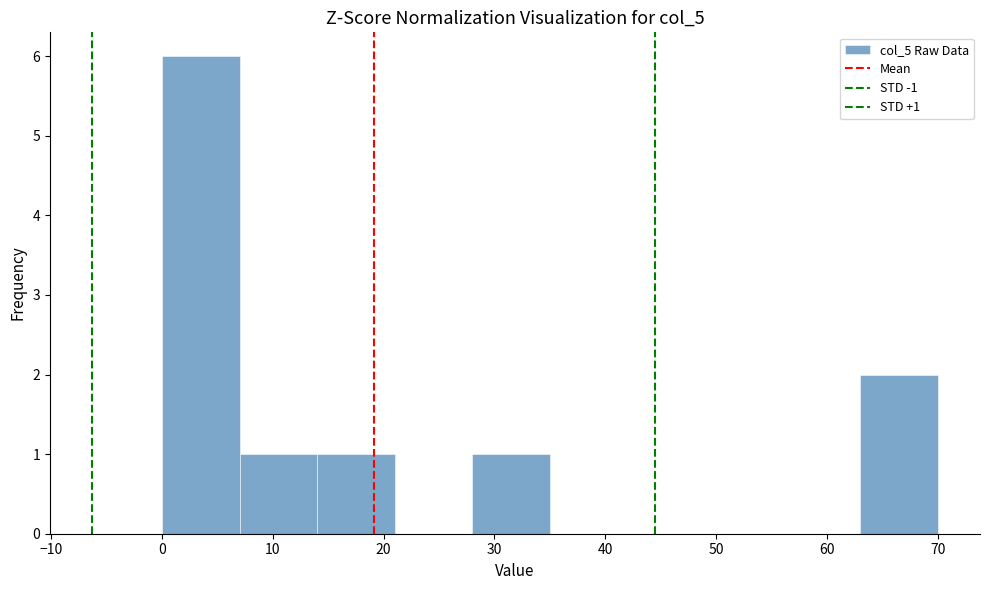

Over which range of the x-axis is the bar tallest?

0 to 7